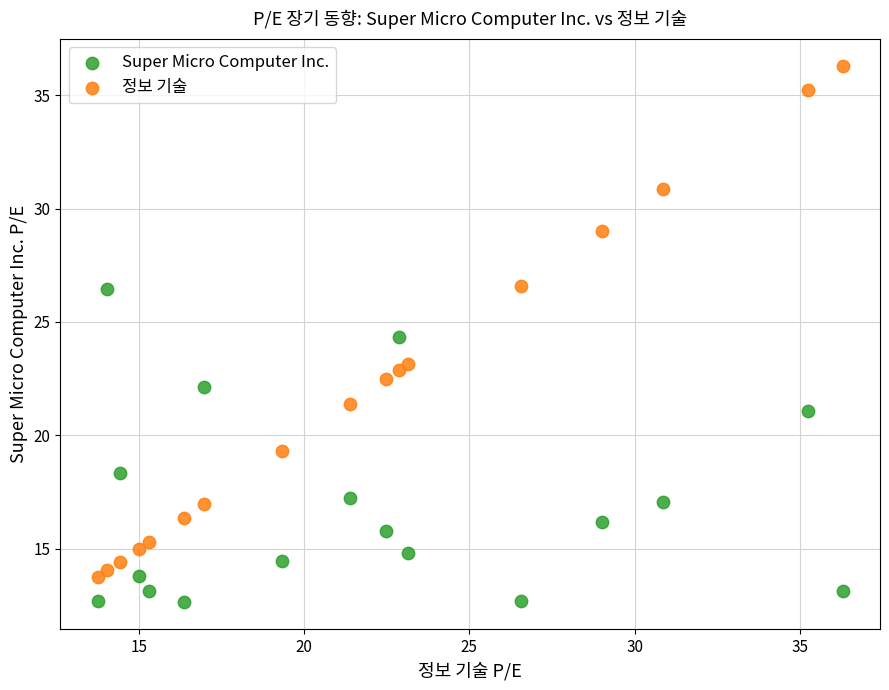

Which series reaches the minimum Y coordinate?

Super Micro Computer Inc.